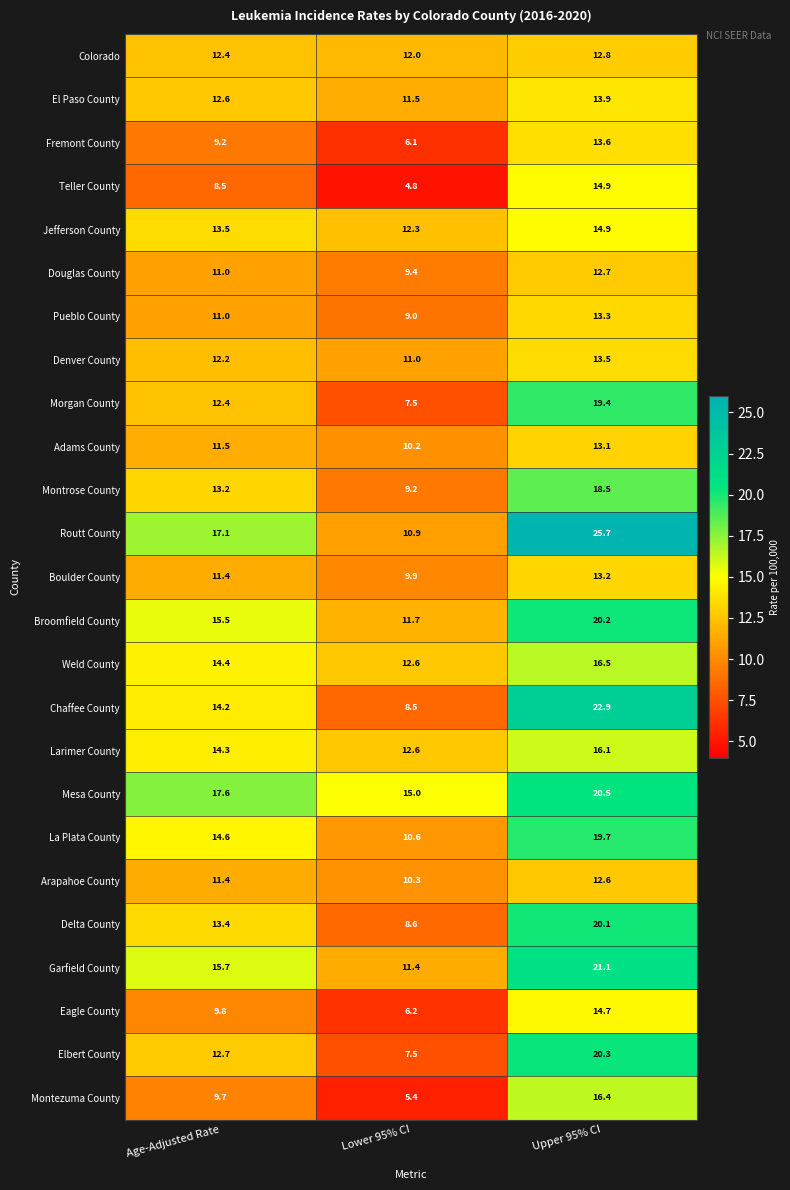

At how many categories does at least one series exceed 9?

3